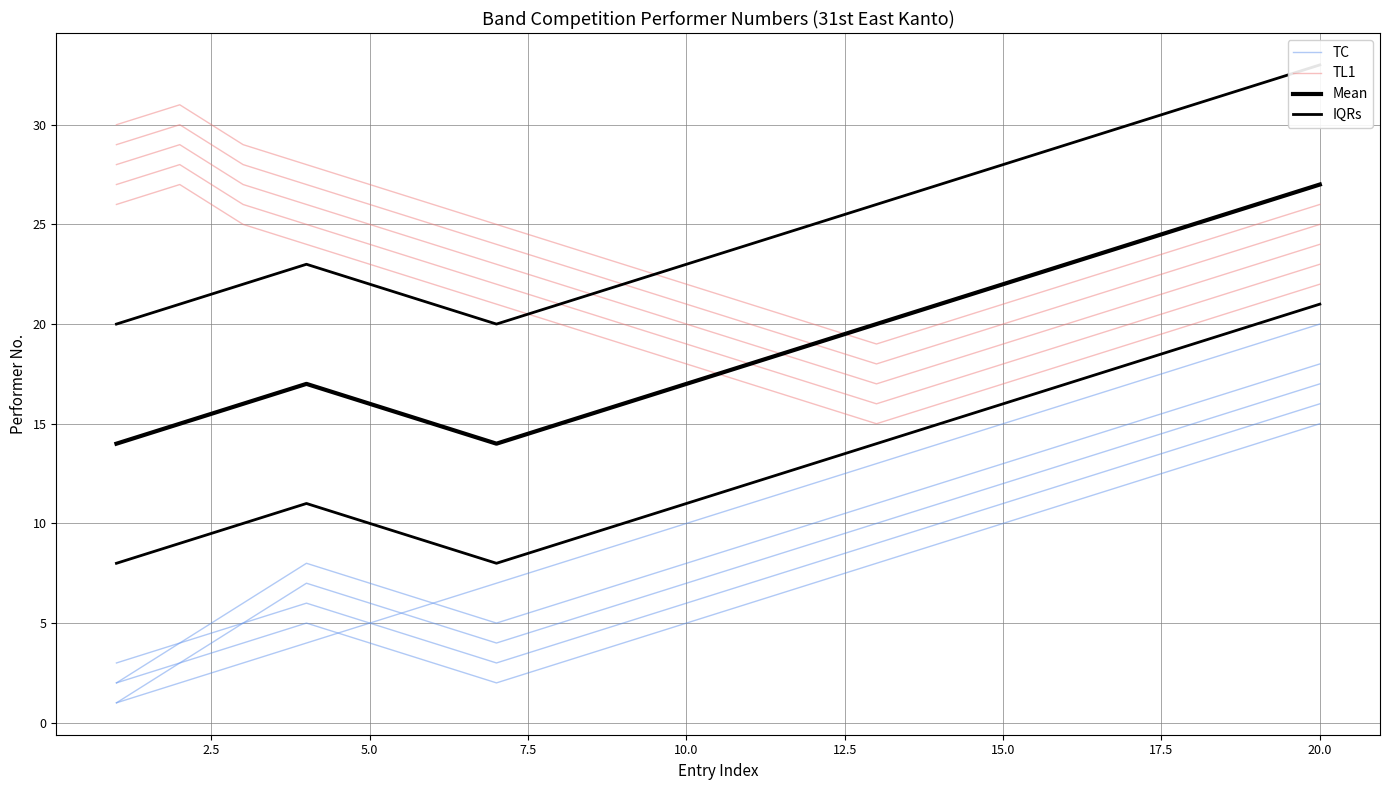

How many lines are shown in the chart?

4